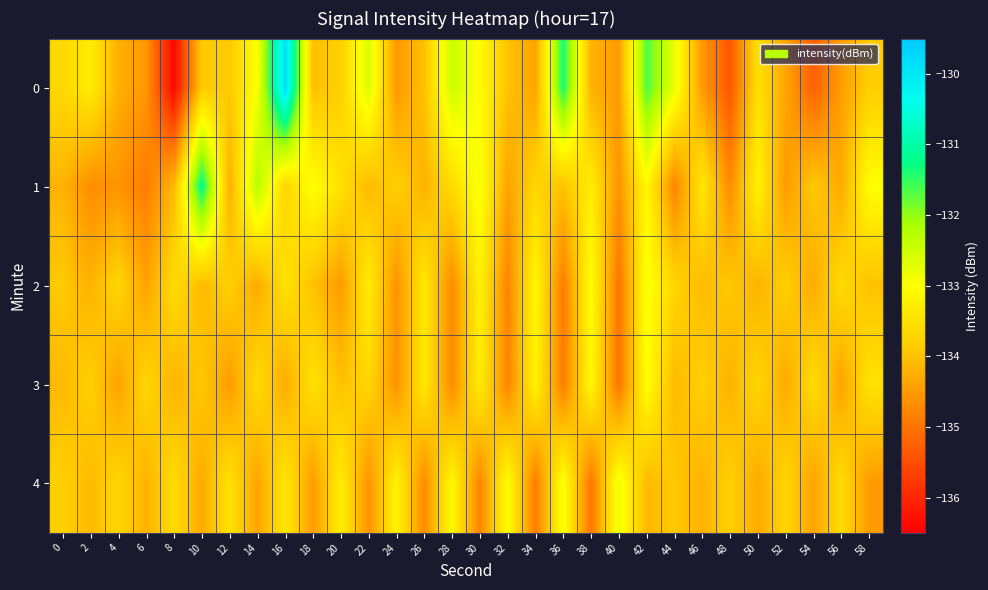

Reading left to right, extract all data points from this chart.

0: 0=-133.7	2=-133.3	4=-134.2	6=-134.5	8=-136.4	10=-133.9	12=-133.9	14=-132.9	16=-129.8	18=-134.0	20=-133.8	22=-132.6	24=-134.5	26=-134.0	28=-132.5	30=-133.0	32=-134.0	34=-134.4	36=-131.3	38=-134.2	40=-134.5	42=-131.6	44=-132.8	46=-134.5	48=-135.4	50=-133.5	52=-134.4	54=-135.3	56=-134.5	58=-133.8
1: 0=-134.2	2=-134.7	4=-134.6	6=-134.9	8=-134.1	10=-131.2	12=-134.2	14=-132.3	16=-133.7	18=-133.0	20=-133.5	22=-134.1	24=-133.8	26=-134.2	28=-133.6	30=-132.9	32=-134.4	34=-133.7	36=-134.0	38=-133.3	40=-134.6	42=-133.1	44=-134.8	46=-133.4	48=-134.7	50=-133.2	52=-134.5	54=-133.9	56=-134.3	58=-133.0
2: 0=-133.9	2=-134.2	4=-133.7	6=-134.4	8=-133.6	10=-134.1	12=-133.8	14=-134.3	16=-133.5	18=-134.0	20=-134.5	22=-133.3	24=-134.6	26=-133.4	28=-134.7	30=-133.2	32=-134.8	34=-133.1	36=-134.9	38=-133.0	40=-135.0	42=-132.9	44=-133.7	46=-134.1	48=-133.9	50=-134.2	52=-133.8	54=-134.3	56=-133.6	58=-134.0
3: 0=-134.1	2=-133.8	4=-134.4	6=-133.7	8=-134.2	10=-133.9	12=-134.5	14=-133.6	16=-134.3	18=-133.5	20=-134.0	22=-133.7	24=-134.6	26=-133.4	28=-134.7	30=-133.3	32=-134.8	34=-133.2	36=-134.9	38=-133.1	40=-135.0	42=-133.0	44=-134.1	46=-133.8	48=-134.2	50=-133.7	52=-134.3	54=-133.6	56=-134.4	58=-133.5
4: 0=-133.8	2=-134.1	4=-133.7	6=-134.2	8=-133.6	10=-134.3	12=-133.5	14=-134.4	16=-133.4	18=-134.5	20=-133.3	22=-134.6	24=-133.2	26=-134.7	28=-133.1	30=-134.8	32=-133.0	34=-134.9	36=-132.9	38=-135.0	40=-132.8	42=-134.1	44=-133.9	46=-134.2	48=-133.8	50=-134.3	52=-133.7	54=-134.4	56=-133.6	58=-134.5